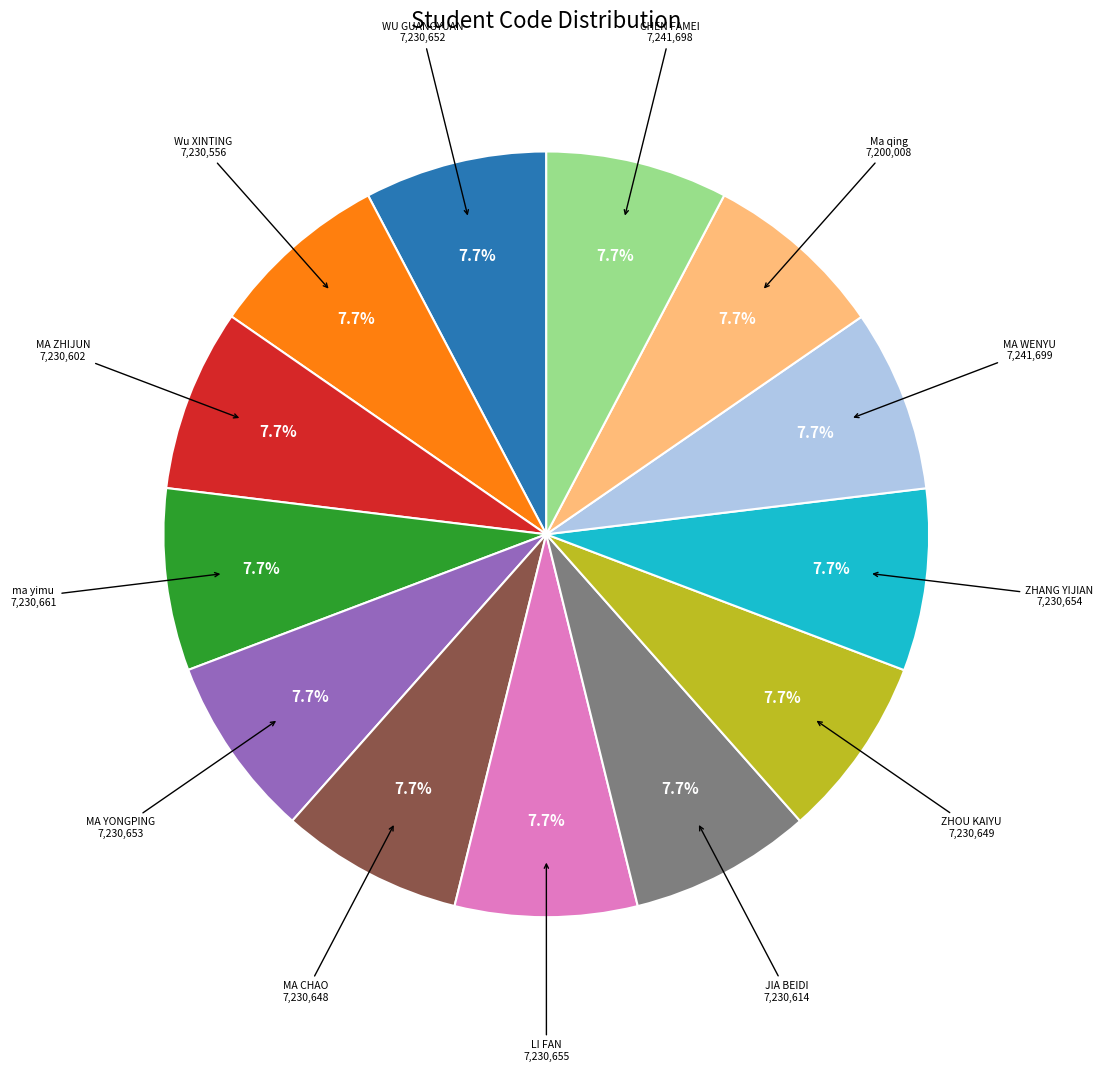

Is there any slice that represents more than half of the pie?

No